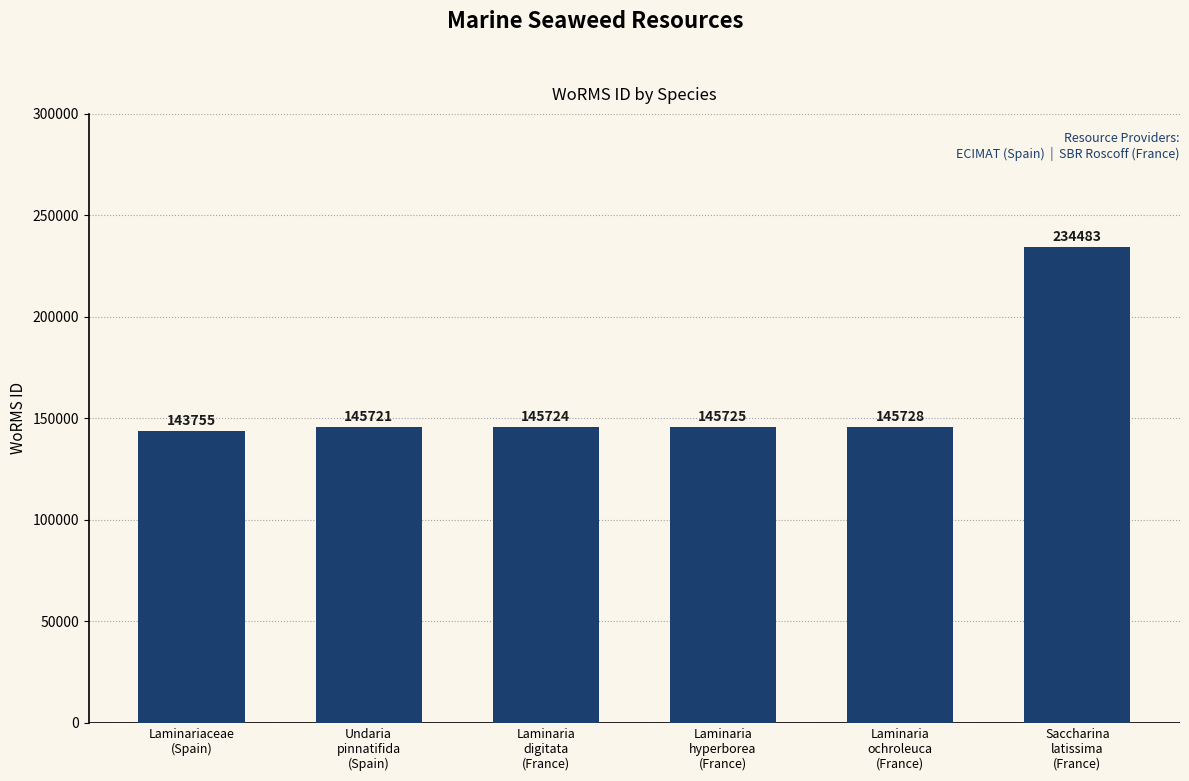

List the labels in order of value, smallest first.

Laminariaceae
(Spain), Undaria
pinnatifida
(Spain), Laminaria
digitata
(France), Laminaria
hyperborea
(France), Laminaria
ochroleuca
(France), Saccharina
latissima
(France)